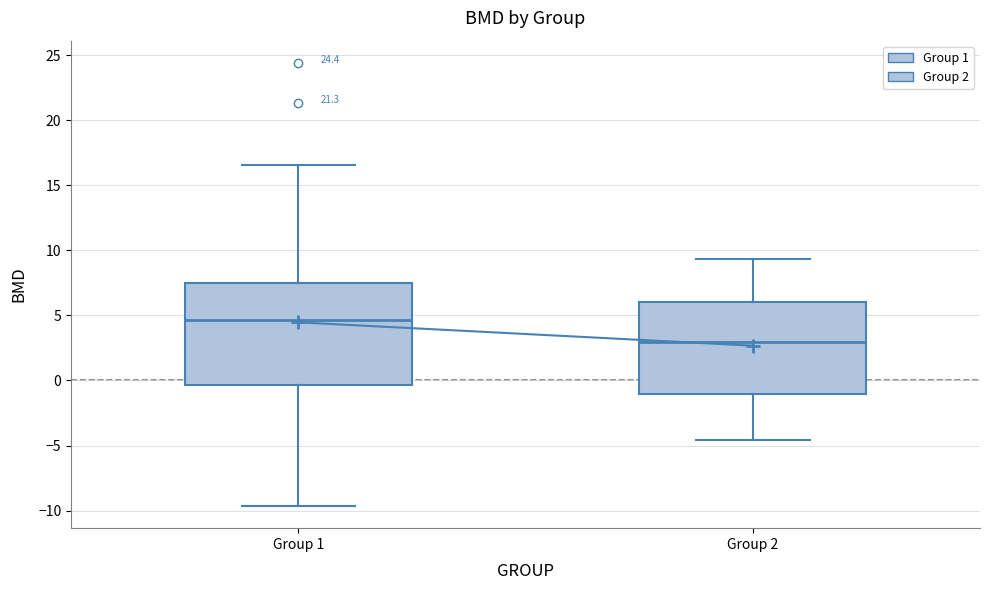

Which box is the tallest, from its lower edge to its upper edge?

Group 1